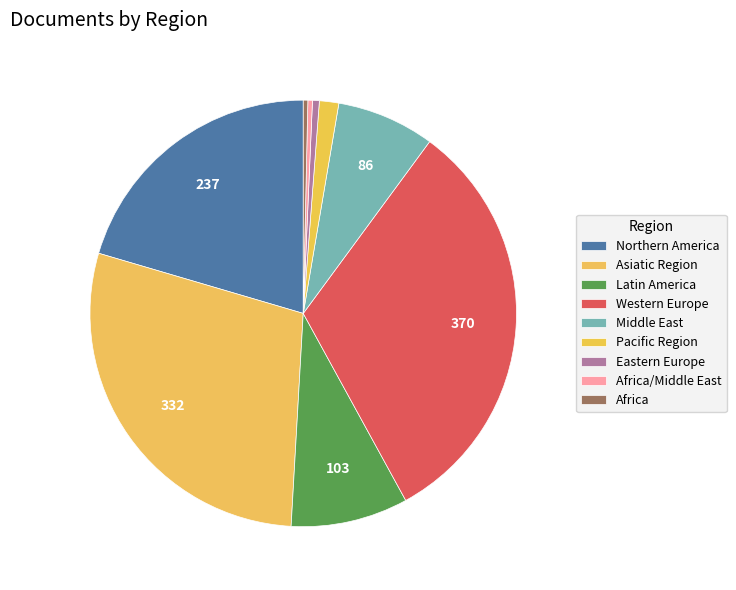

How many segments does this pie chart have?

9